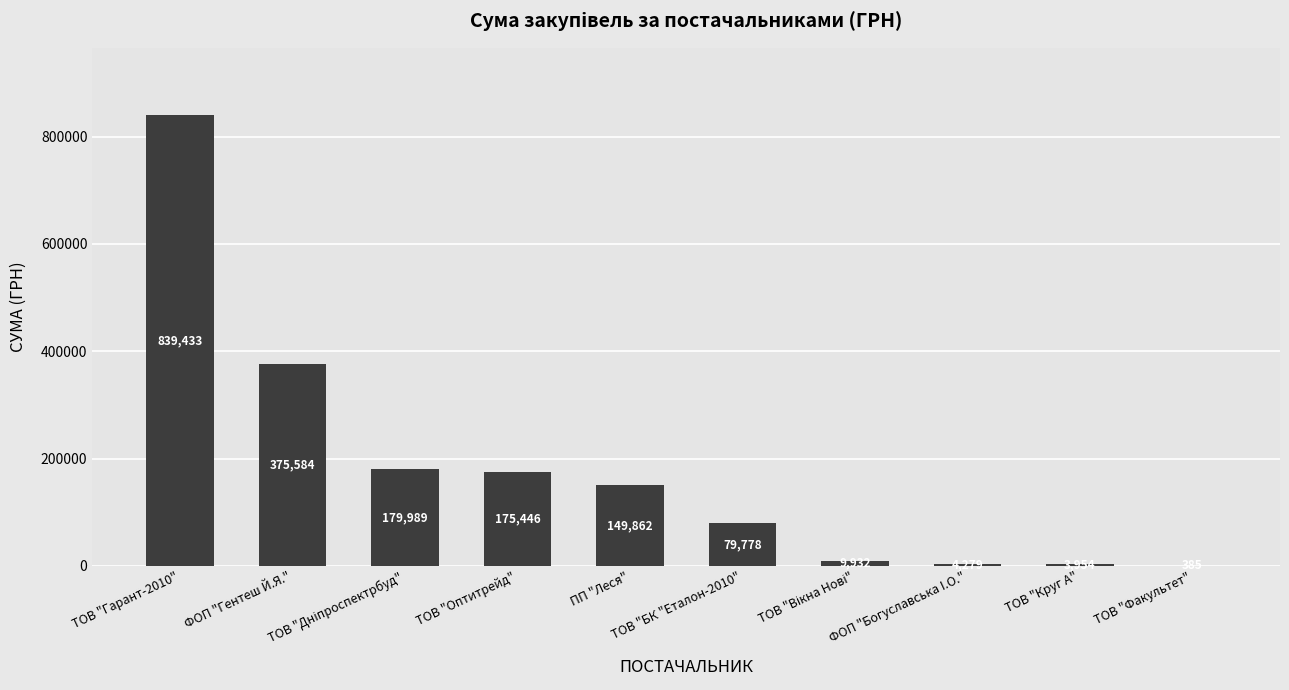

The value at ТОВ "Оптитрейд" is 175446.4. True or false?

True